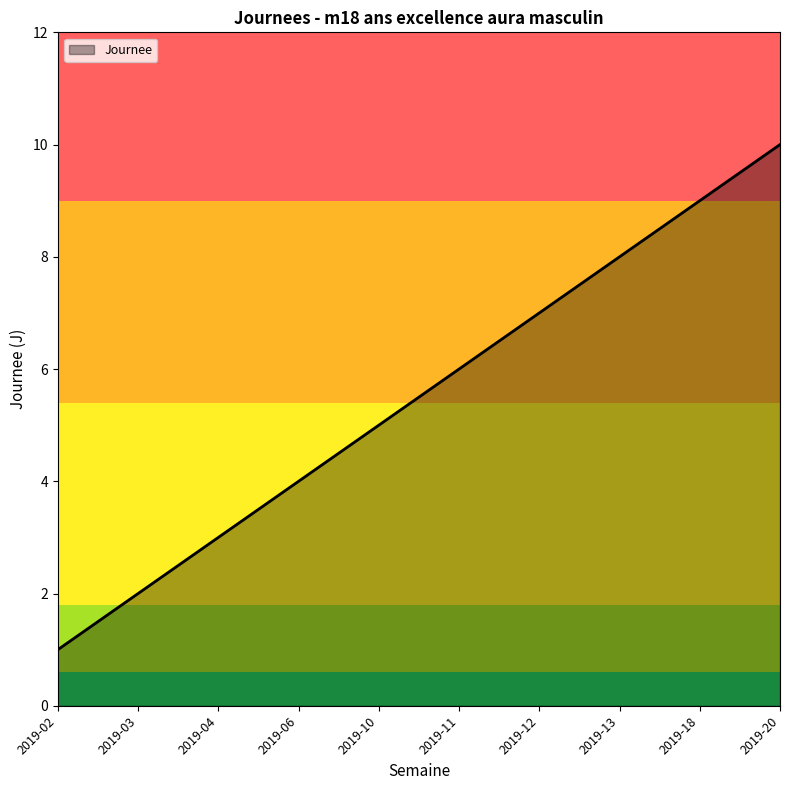

Rank the categories by value from highest to lowest.

2019-20, 2019-18, 2019-13, 2019-12, 2019-11, 2019-10, 2019-06, 2019-04, 2019-03, 2019-02